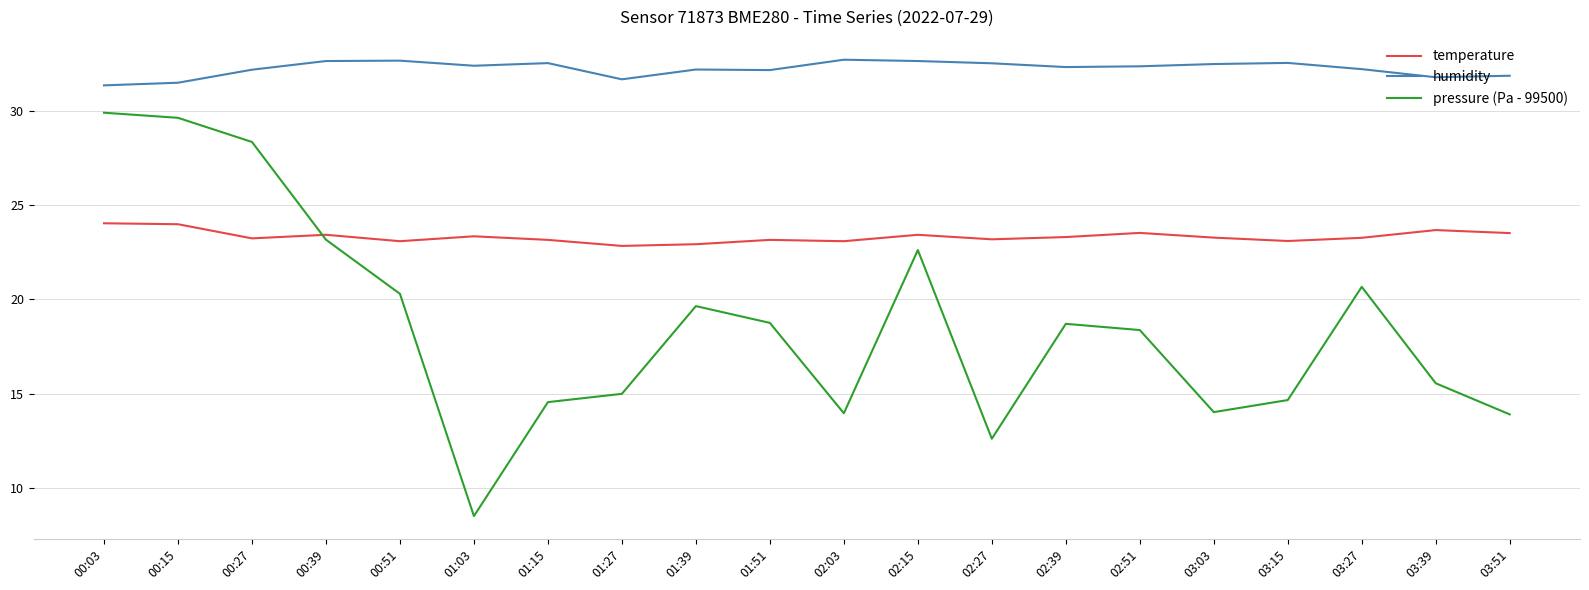

What is the difference between the maximum and second lowest values in the humidity series?

1.2